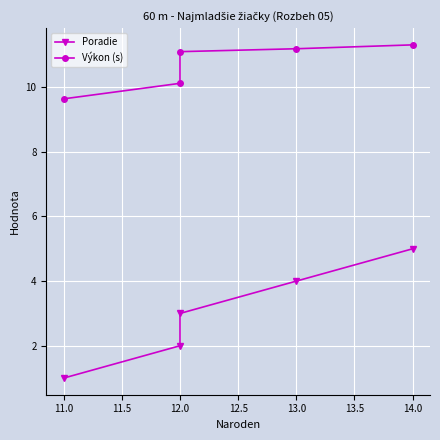

How many data points in Výkon (s) are less than 11?

2